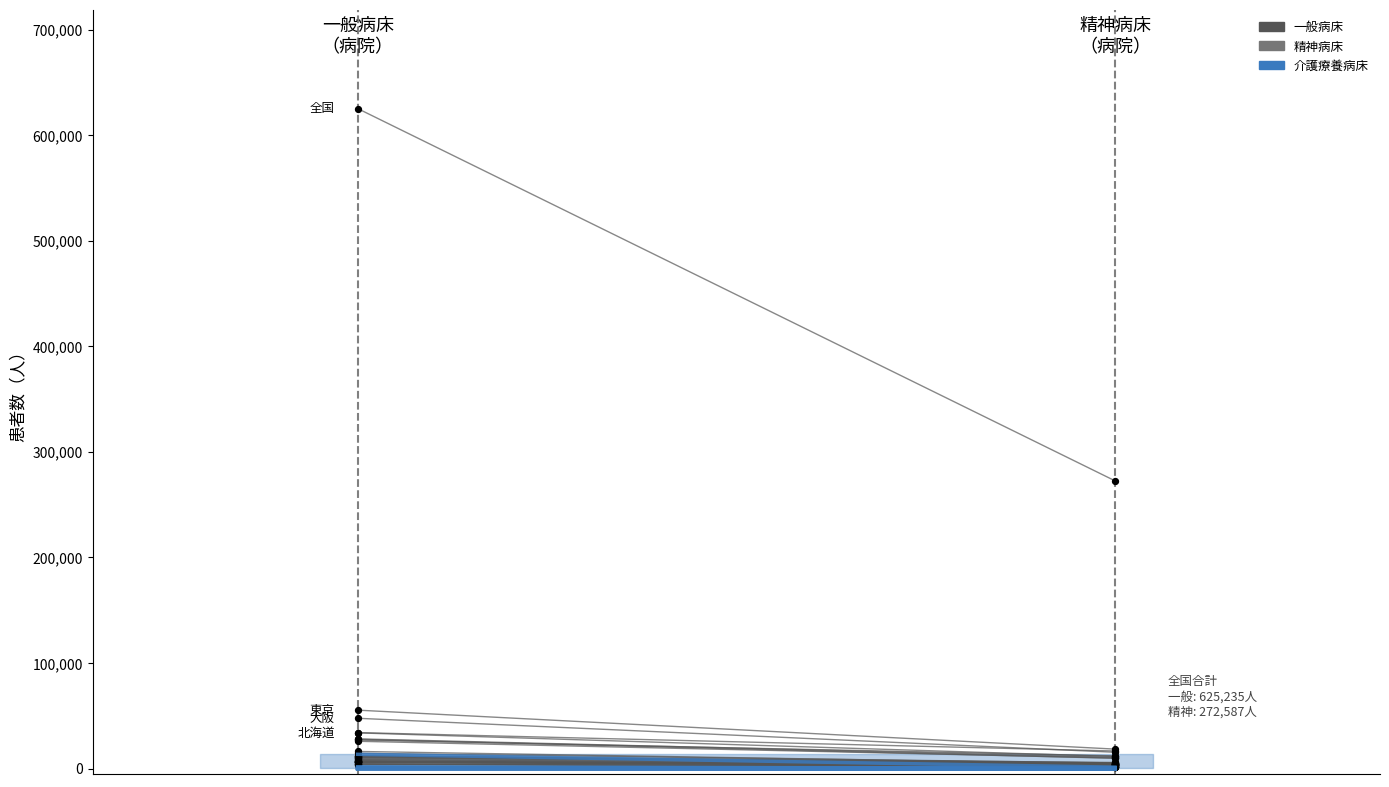

Which series has the largest Y range (max minus min)?

全国